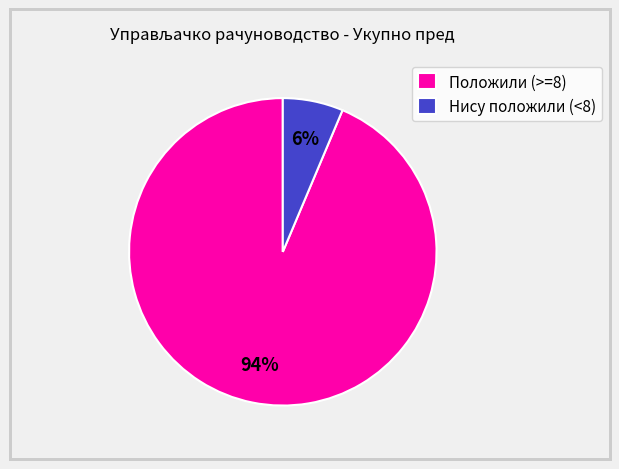

Do Положили (>=8) and Нису положили (<8) together represent more than half of the pie?

Yes